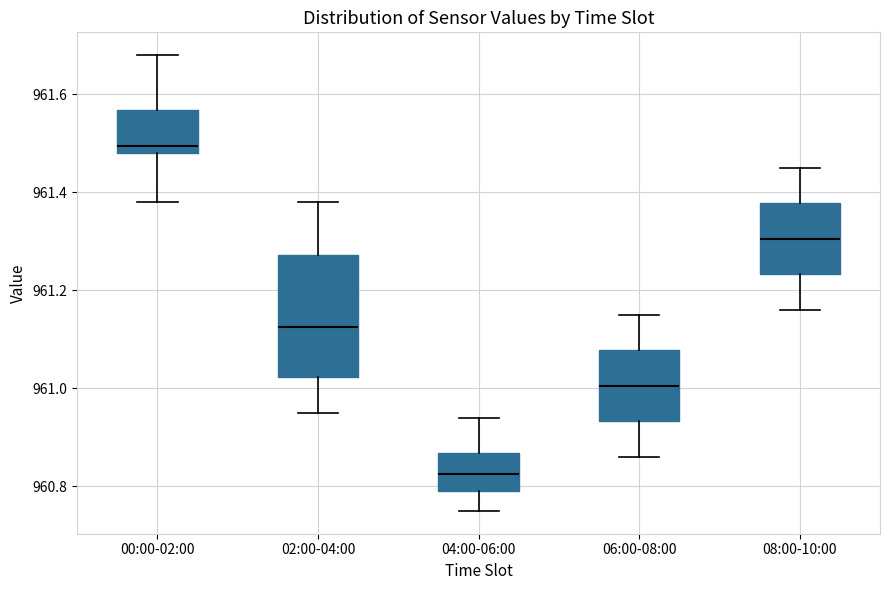

Which box is the tallest, from its lower edge to its upper edge?

02:00-04:00